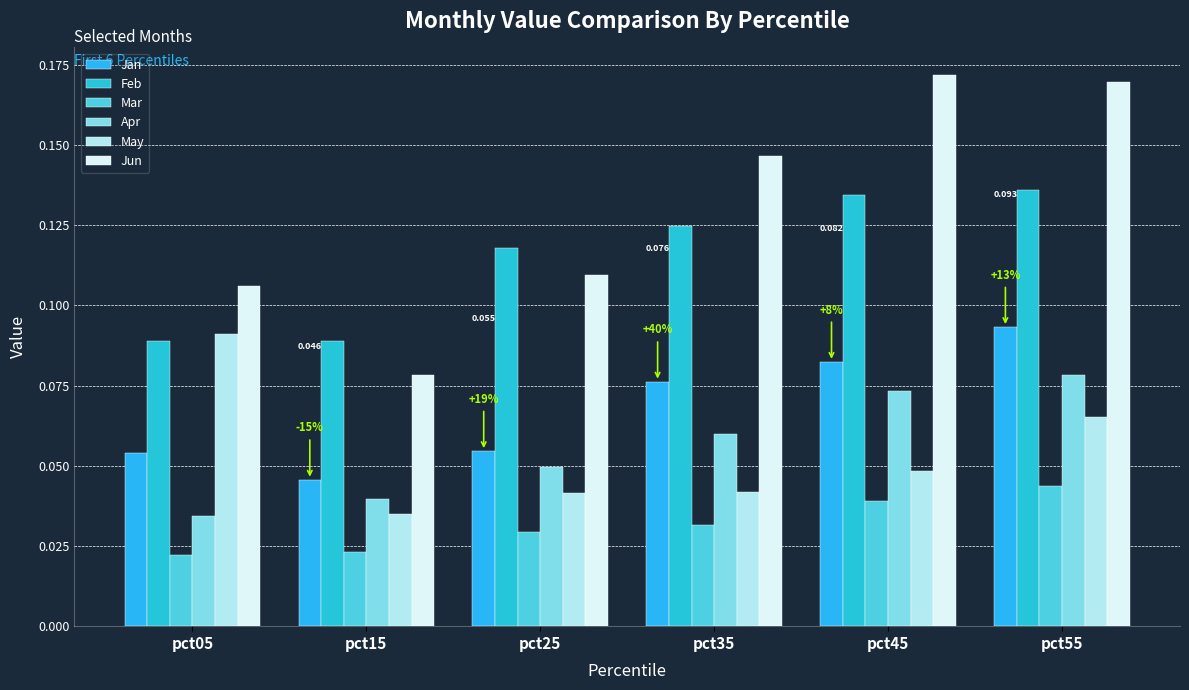

Reading right to left, extract all data points from this chart.

Jan: pct55=0.1	pct45=0.1	pct35=0.1	pct25=0.1	pct15=0.0	pct05=0.1
Feb: pct55=0.1	pct45=0.1	pct35=0.1	pct25=0.1	pct15=0.1	pct05=0.1
Mar: pct55=0.0	pct45=0.0	pct35=0.0	pct25=0.0	pct15=0.0	pct05=0.0
Apr: pct55=0.1	pct45=0.1	pct35=0.1	pct25=0.0	pct15=0.0	pct05=0.0
May: pct55=0.1	pct45=0.0	pct35=0.0	pct25=0.0	pct15=0.0	pct05=0.1
Jun: pct55=0.2	pct45=0.2	pct35=0.1	pct25=0.1	pct15=0.1	pct05=0.1